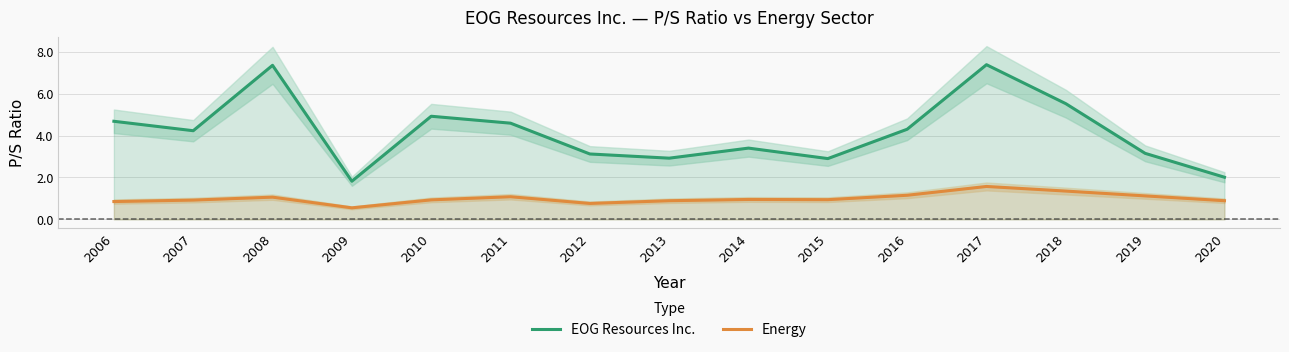

True or false: EOG Resources Inc. has a value of 2.0 at 2015.

False